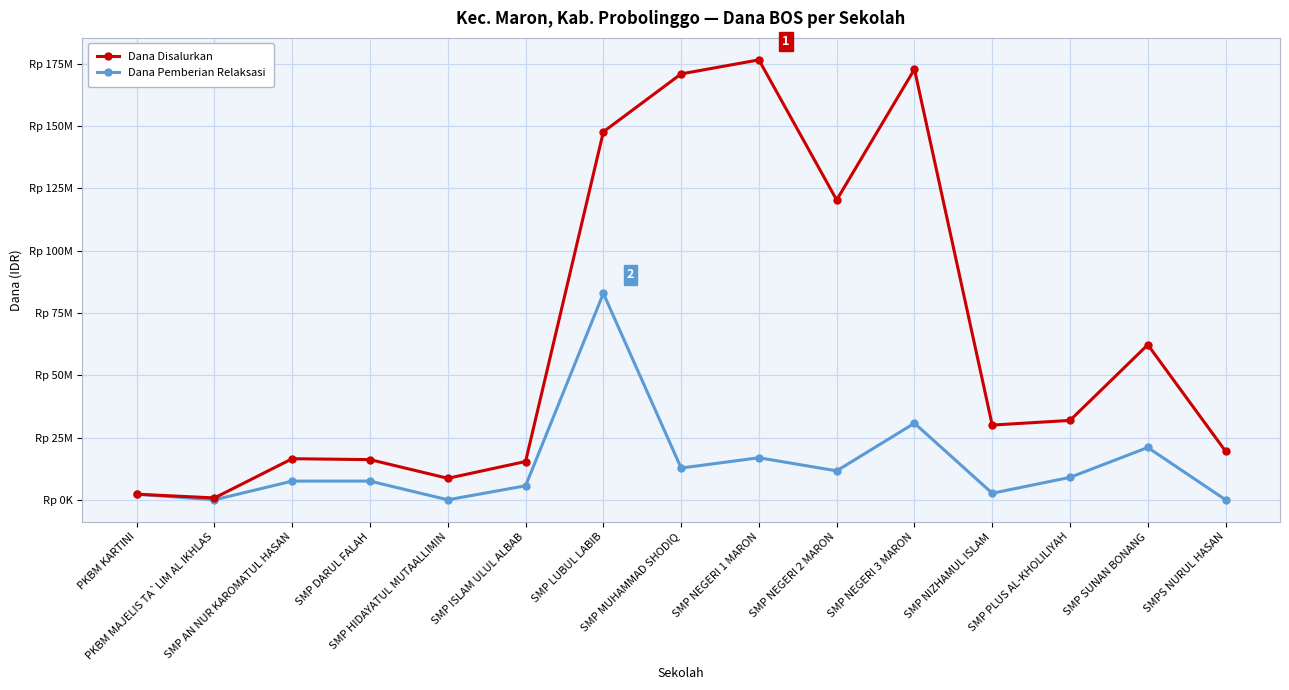

Is this an area chart (filled region under the line)?

No